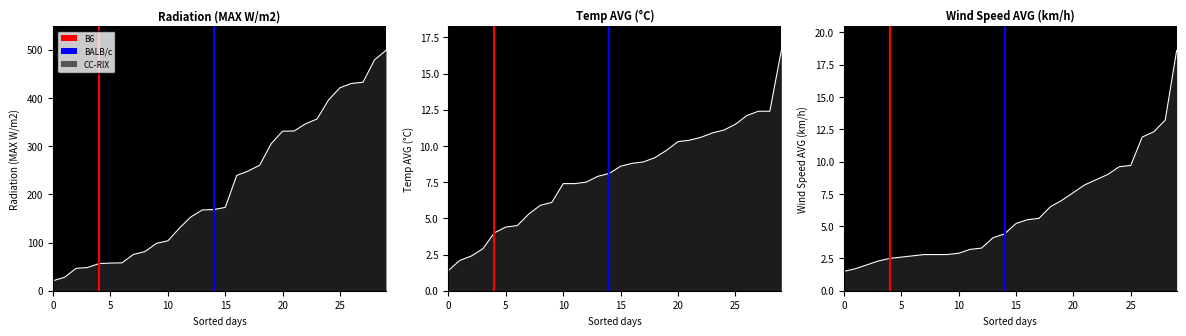

How many values in the B6 series are below 1?

1